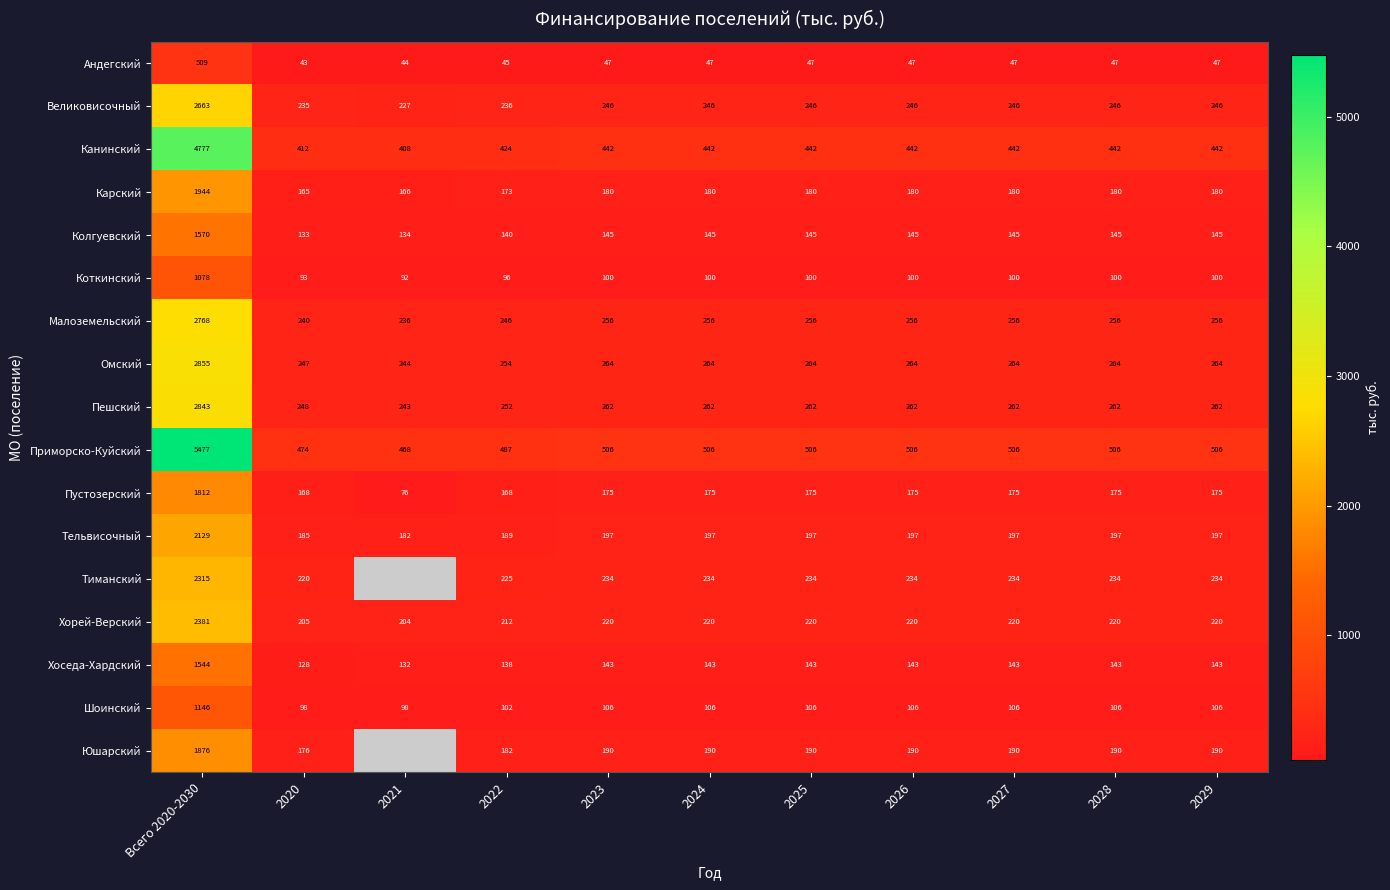

At 2024, list the series in order from smallest to largest.

Андегский, Коткинский, Шоинский, Хоседа-Хардский, Колгуевский, Пустозерский, Карский, Юшарский, Тельвисочный, Хорей-Верский, Тиманский, Великовисочный, Малоземельский, Пешский, Омский, Канинский, Приморско-Куйский